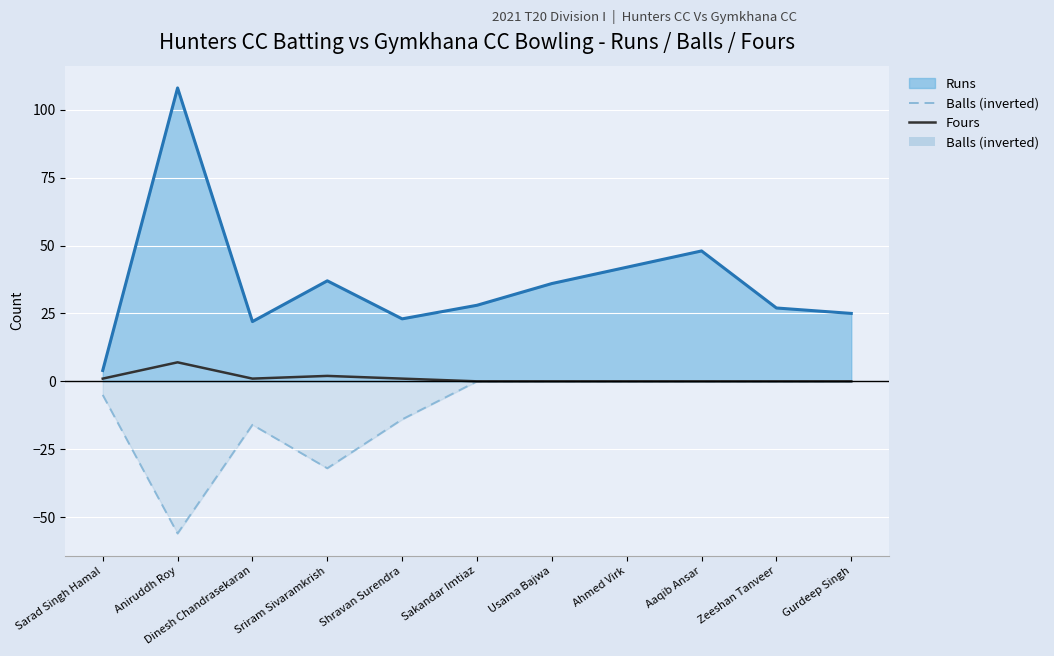

Is it true that Fours equals 0 at Aaqib Ansar?

True